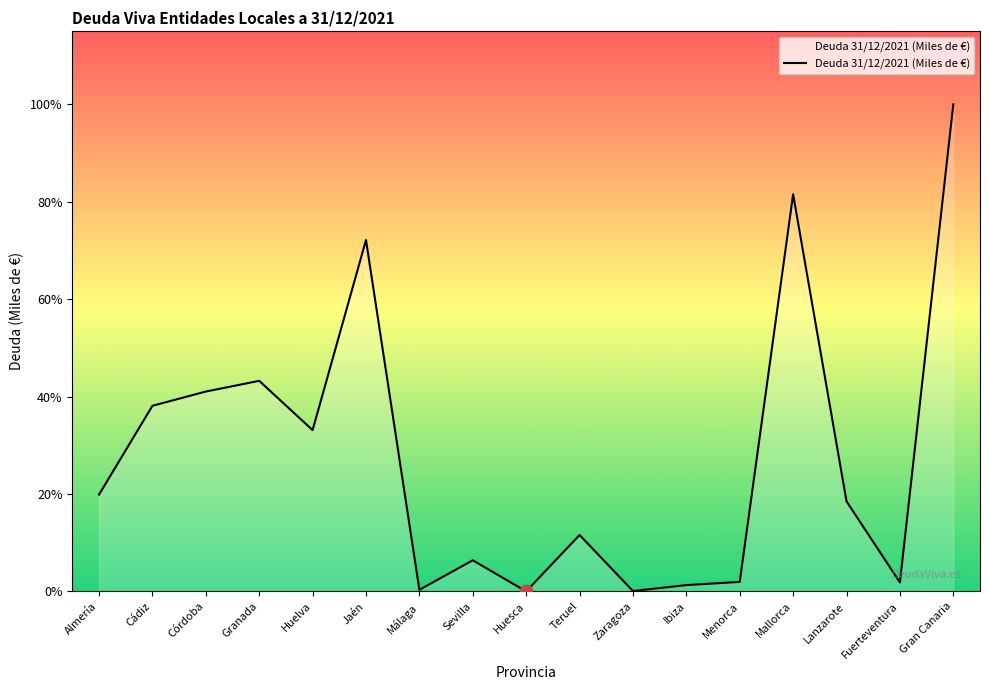

What is the change in value from Córdoba to Menorca?

-54472.2